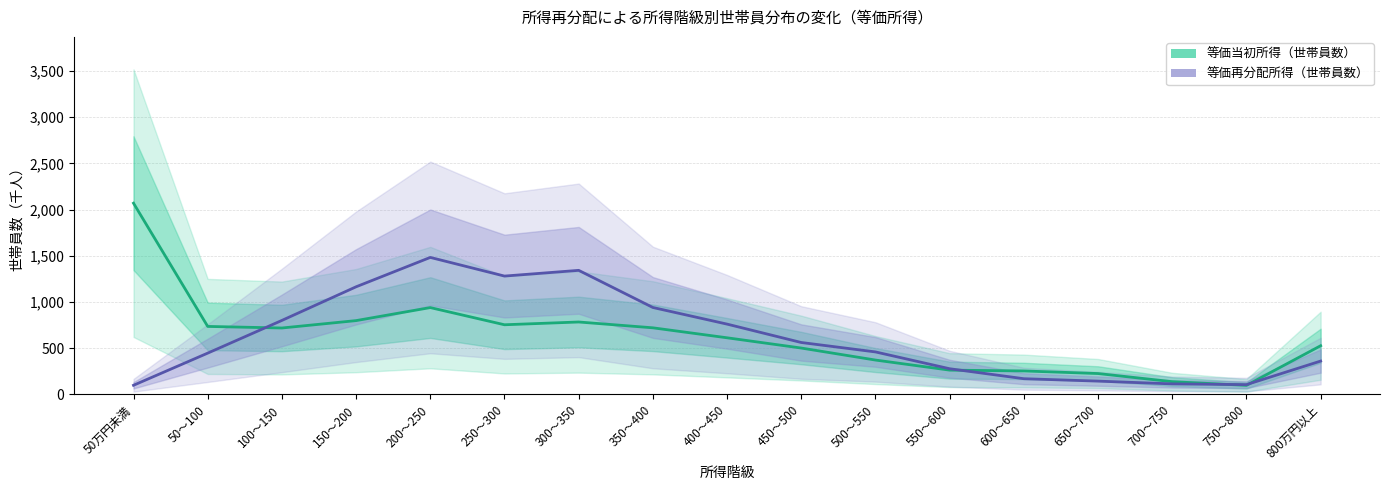

Where is the first local maximum for 等価当初所得（世帯員数）?

200～250